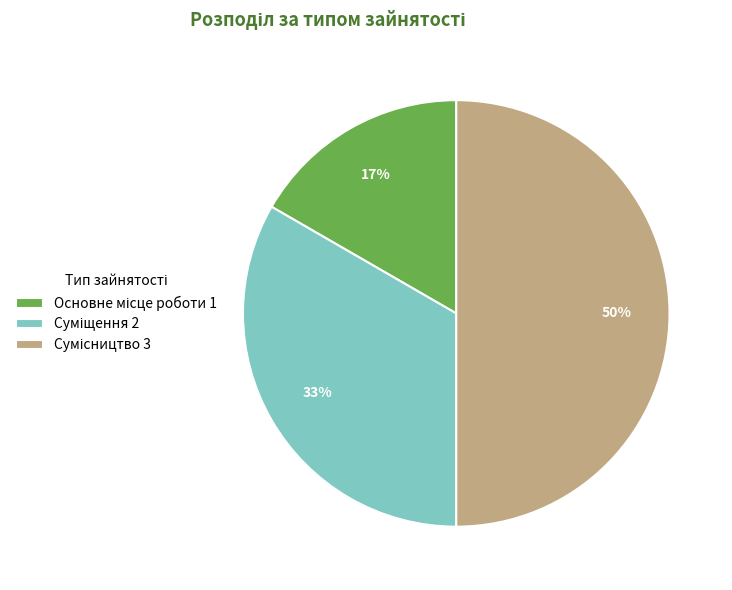

How many slices are in this pie chart?

3